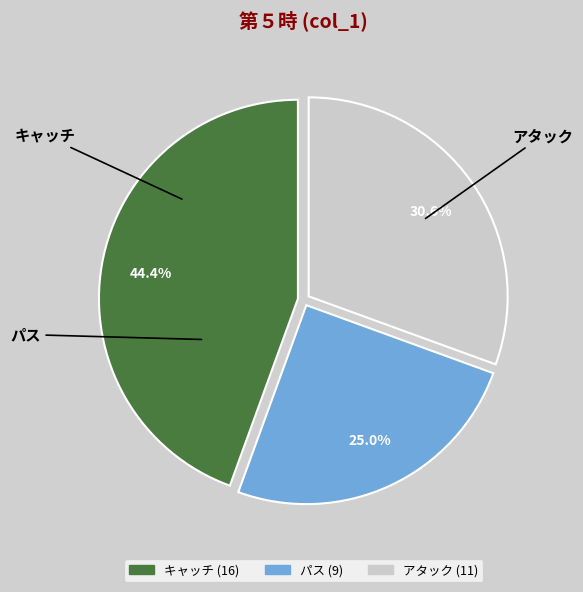

What percentage is the パス slice, to the nearest percent?

25%